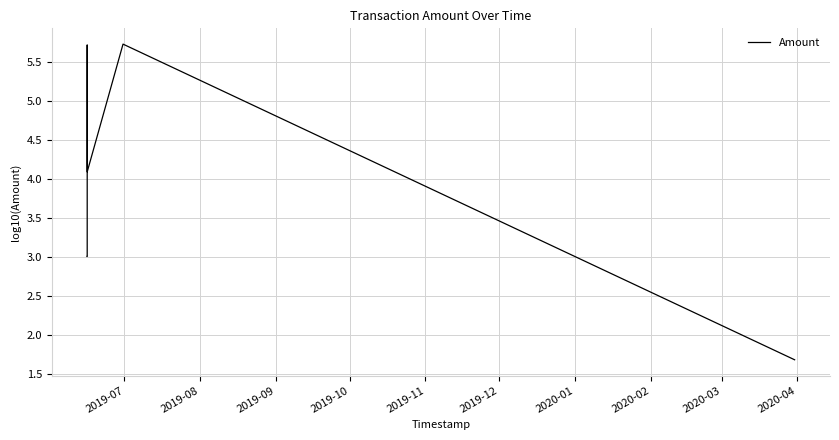

What is the average value?

3.9